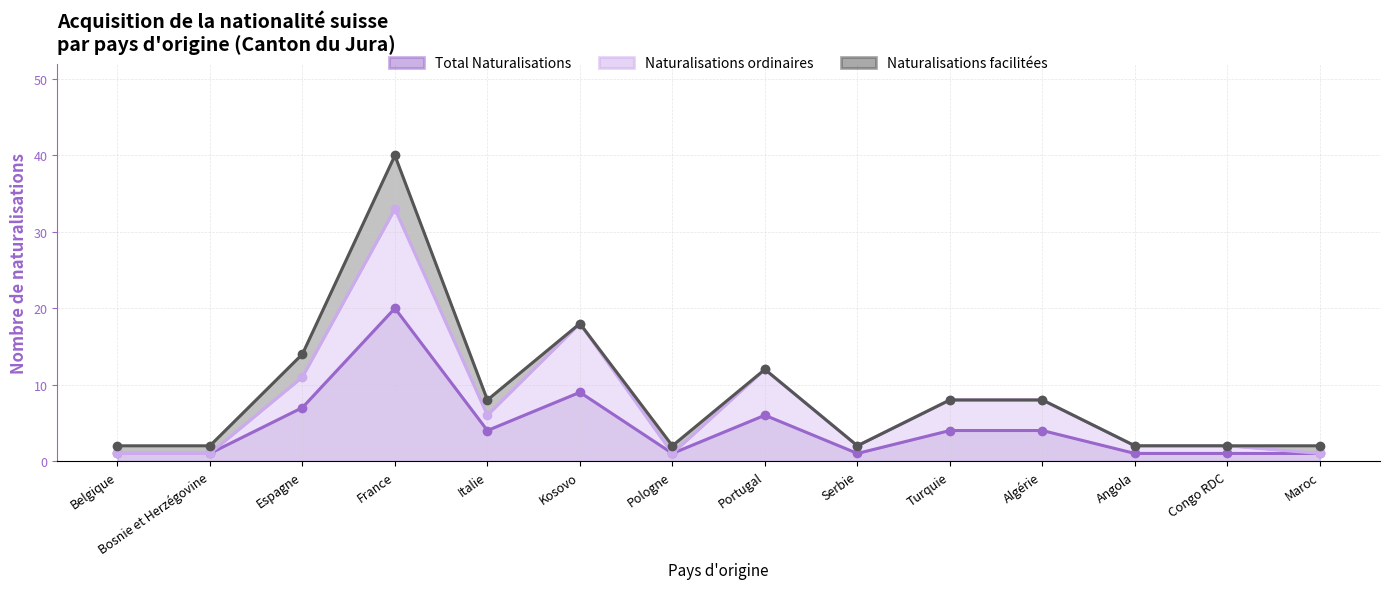

What is the difference between the maximum and minimum values in the Naturalisations ordinaires series?

32